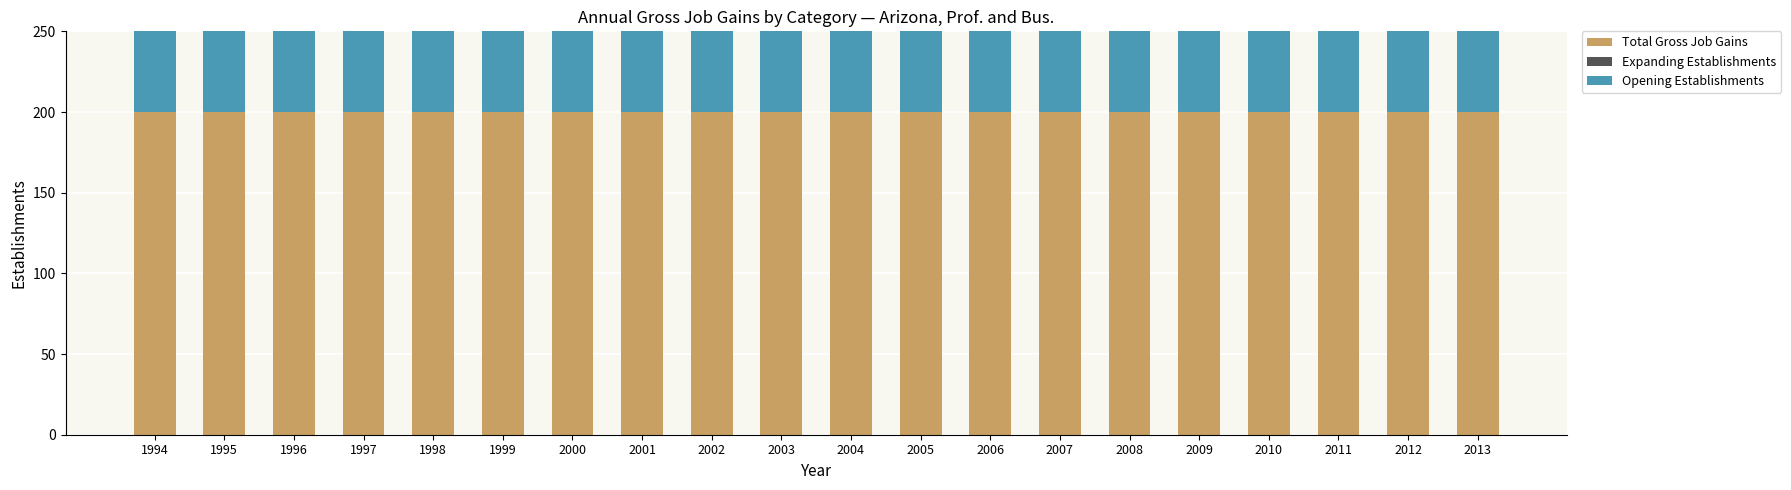

How many bars are there in total?

60